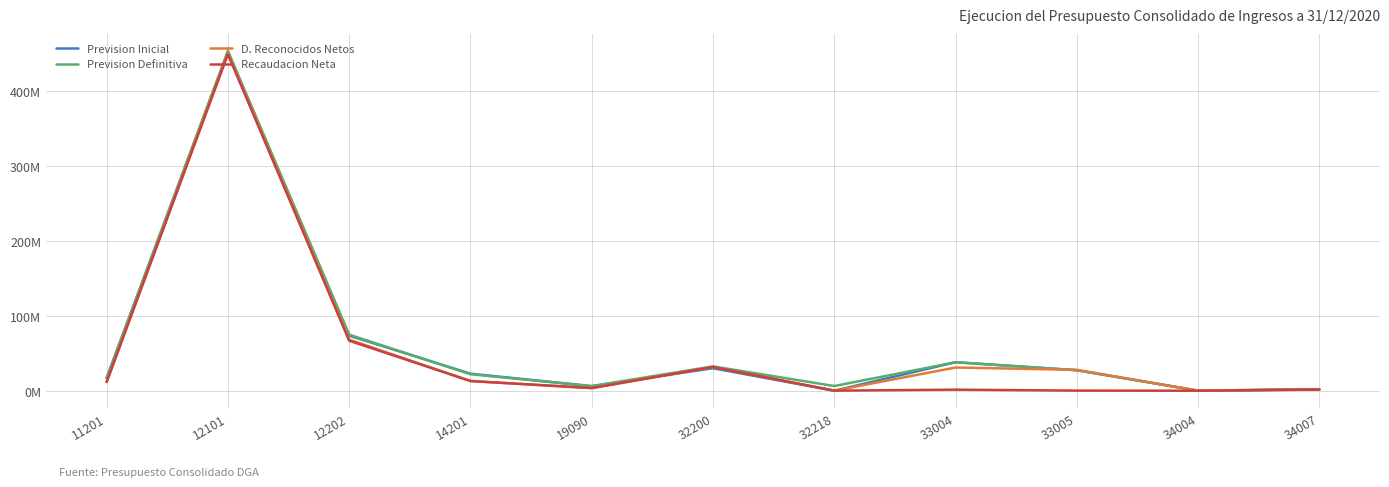

Reading right to left, extract all data points from this chart.

Prevision Inicial: 2051202.7	50000.0	27347834.0	38038178.4	0.0	30000000.0	6096495.2	22748707.0	73508077.8	452007561.4	16883693.5
Prevision Definitiva: 2051202.7	50000.0	27347834.0	38038178.4	6254126.8	32500000.0	6182196.3	22021027.0	74858320.2	453550140.2	16862518.5
D. Reconocidos Netos: 1547979.9	0.0	27880187.2	30974794.0	98533.9	31664192.8	3539497.4	12935454.7	68238924.0	450672224.5	11684030.8
Recaudacion Neta: 1547979.9	0.0	154263.0	1411195.6	98533.9	31664192.8	3519758.4	12935454.7	66738924.0	449129645.7	11572742.9